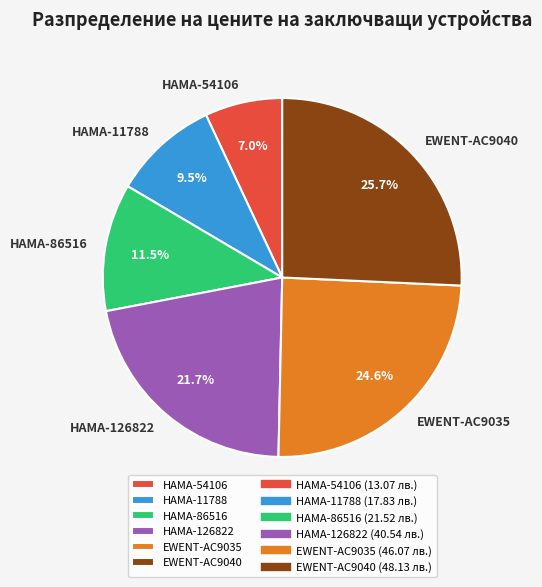

Between HAMA-86516 and HAMA-11788, which is larger?

HAMA-86516